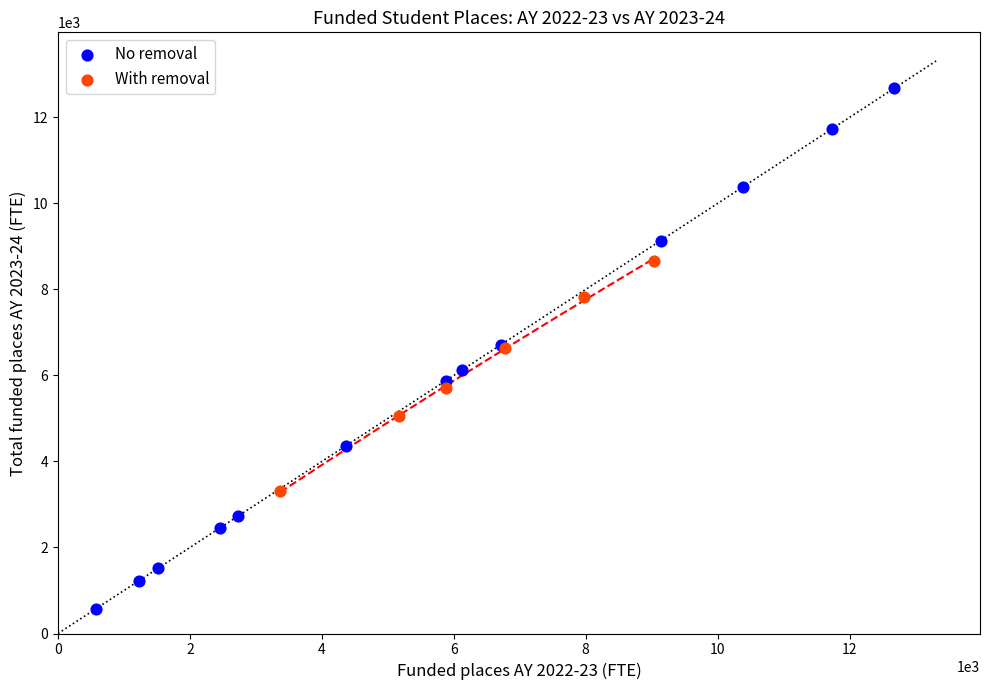

Which series contains the lowest Y value?

No removal